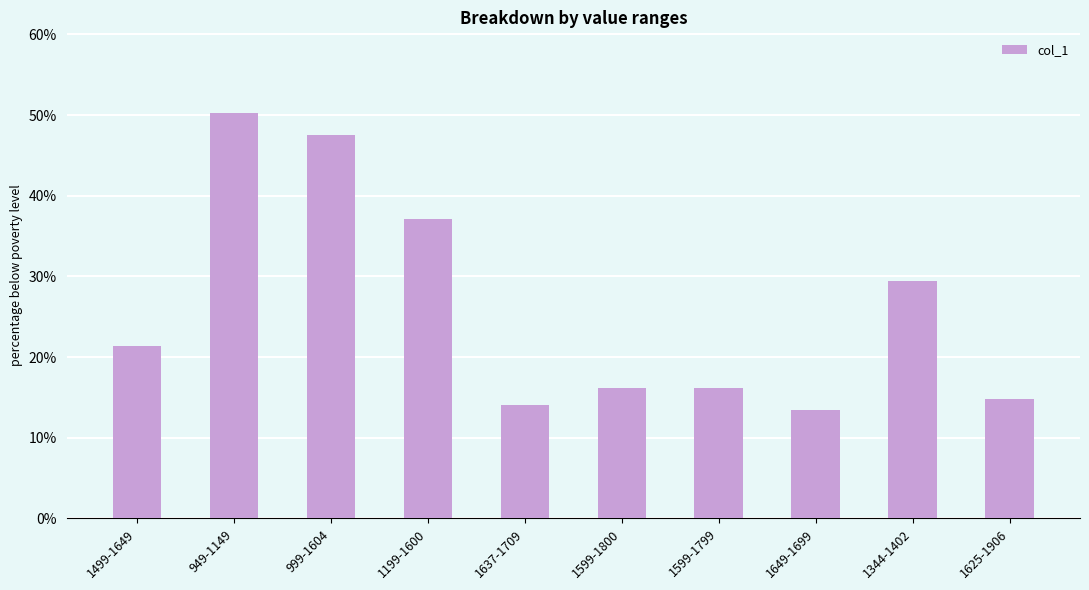

What position from the left is 1499-1649?

1